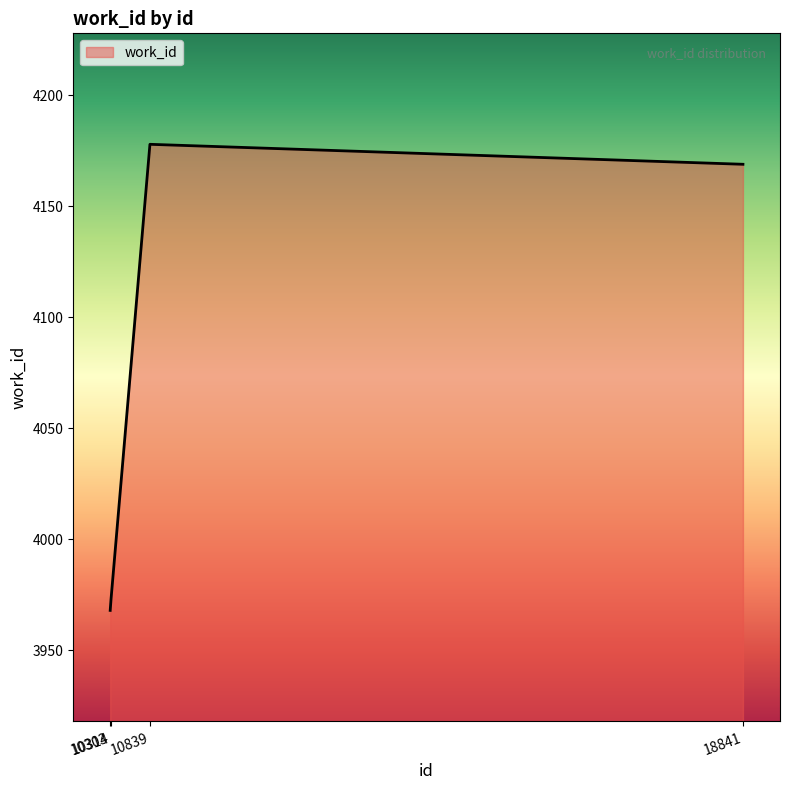

The value at 10839 is 4178. True or false?

True